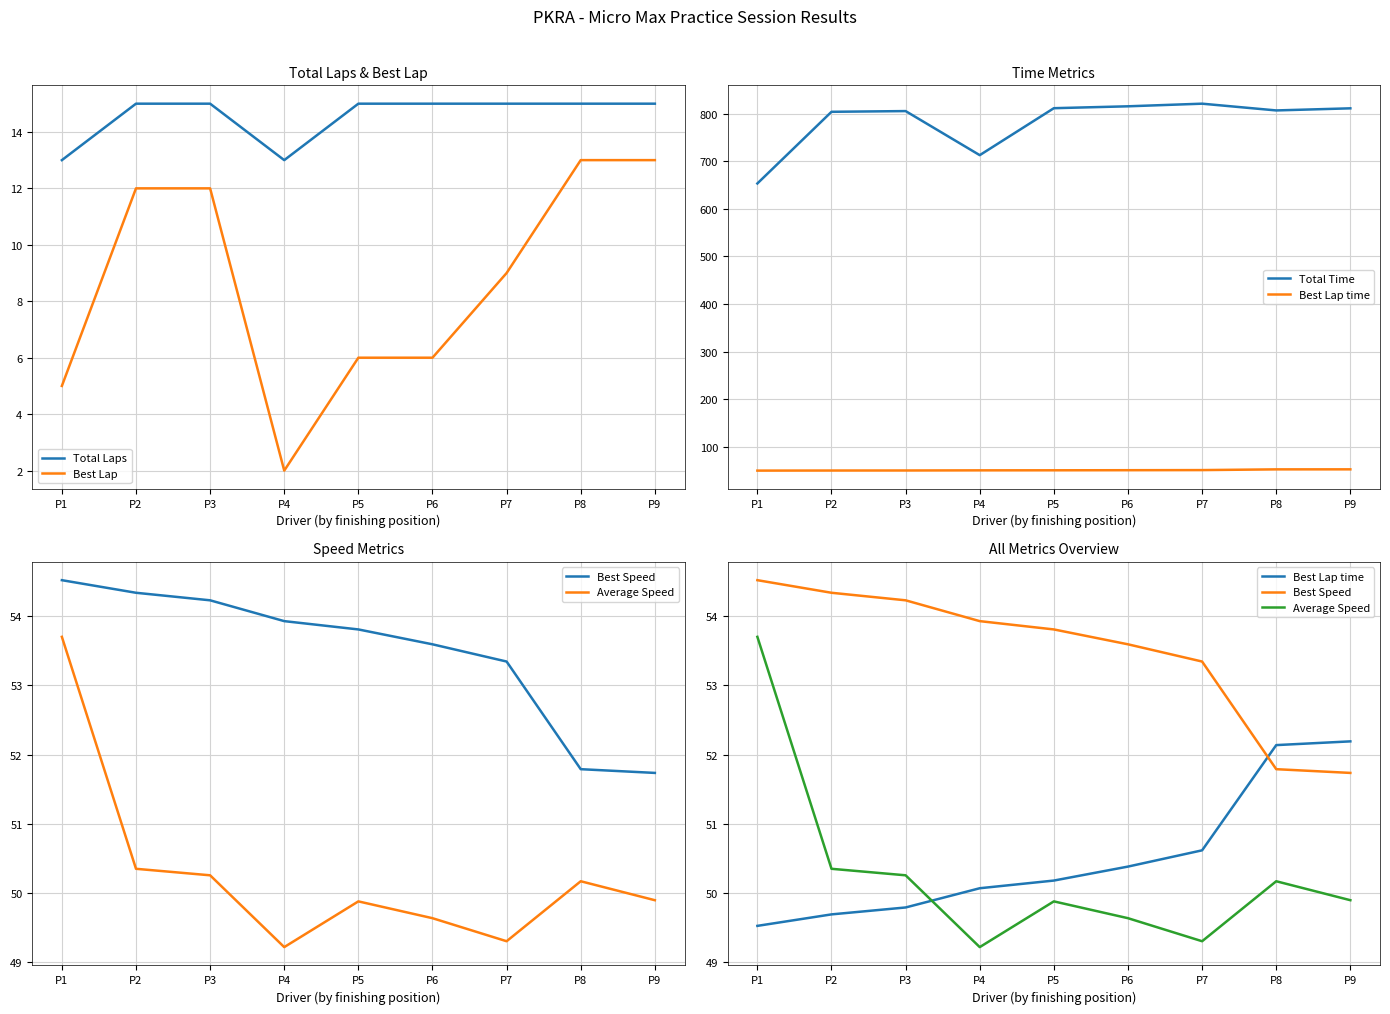

Count the number of data series in this chart.

6